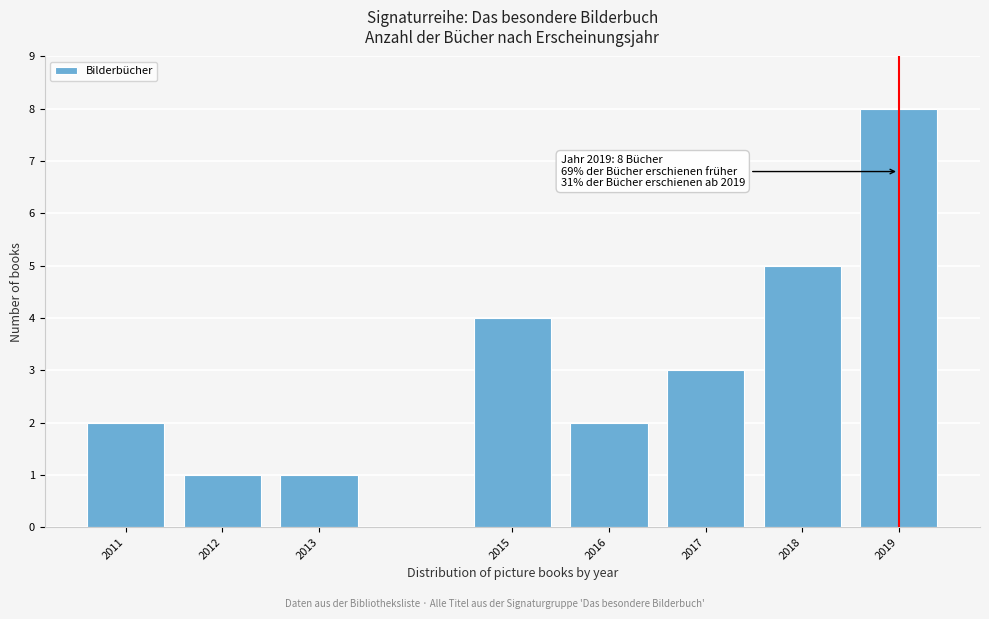

Reading right to left, list all the values displayed in this chart.

8	5	3	2	4	1	1	2